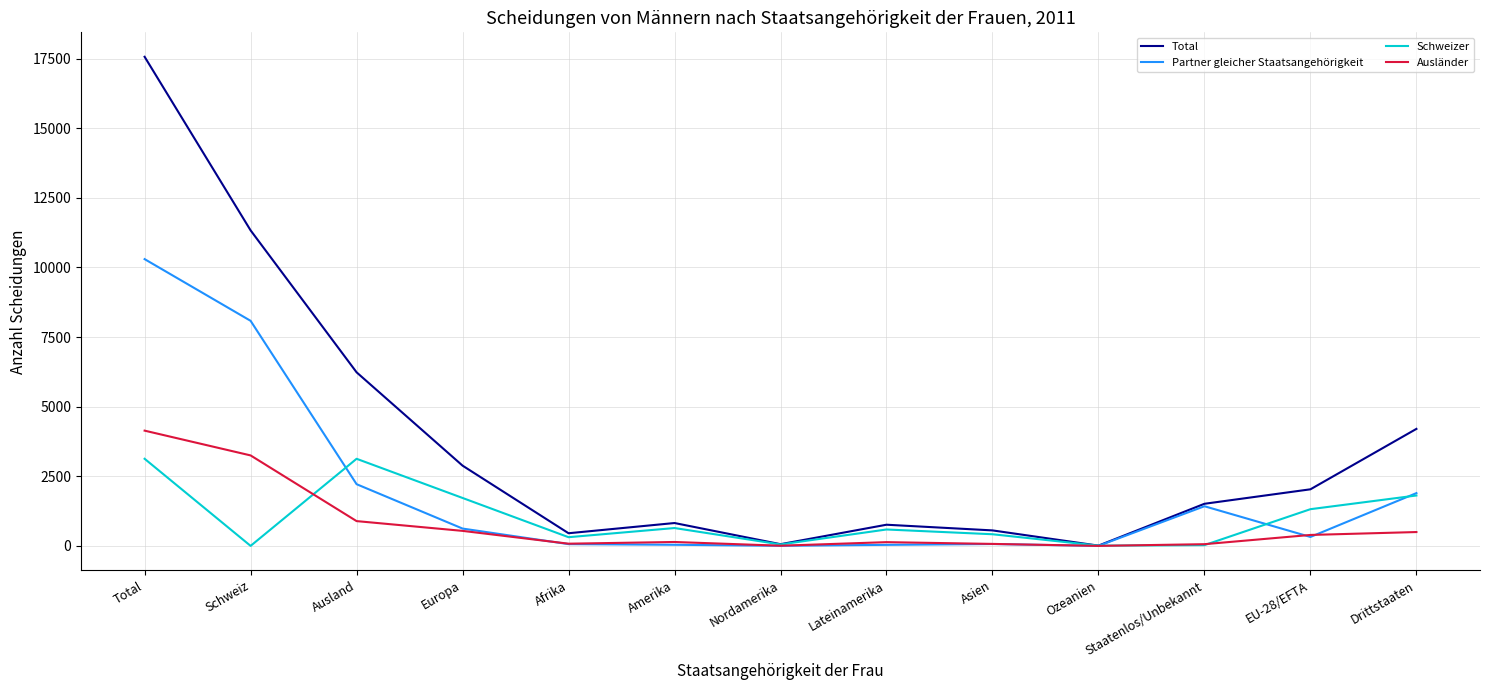

Which category has the highest value in the Total series?

Total